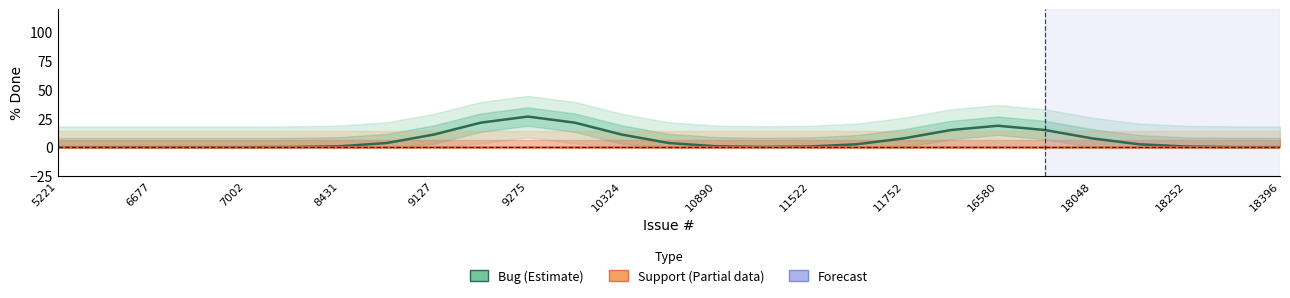

Is the value of Support (Partial) at 10890 greater than the value of Bug (Estimate) at 24?

No